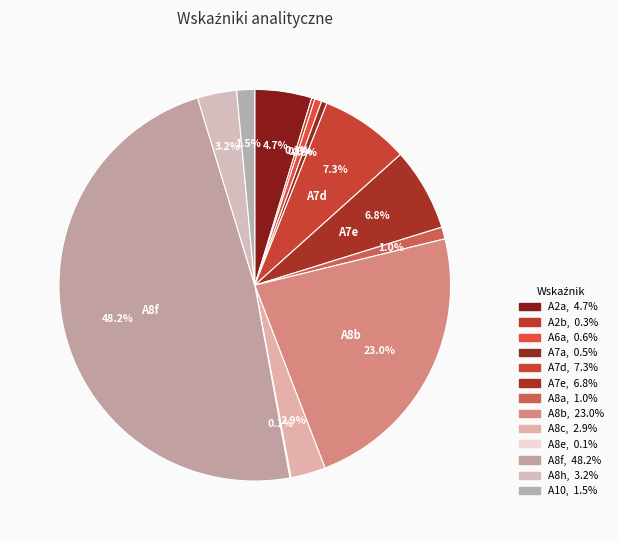

Count the number of slices in the pie.

13